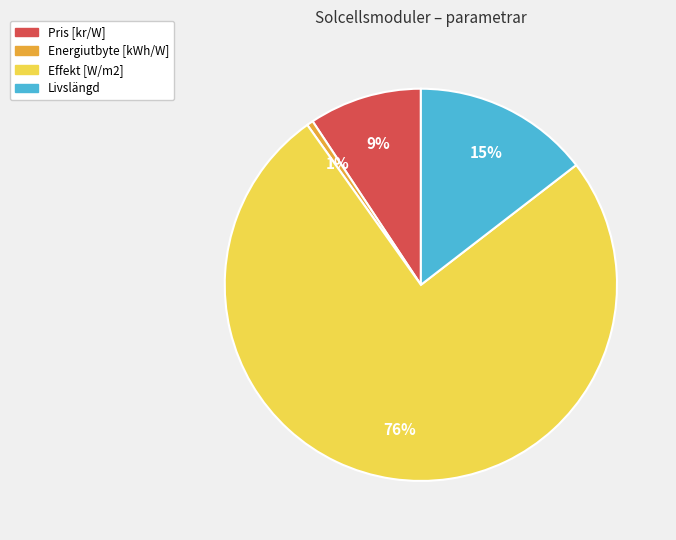

To the nearest percent, what percentage of the pie is Energiutbyte [kWh/W]?

1%